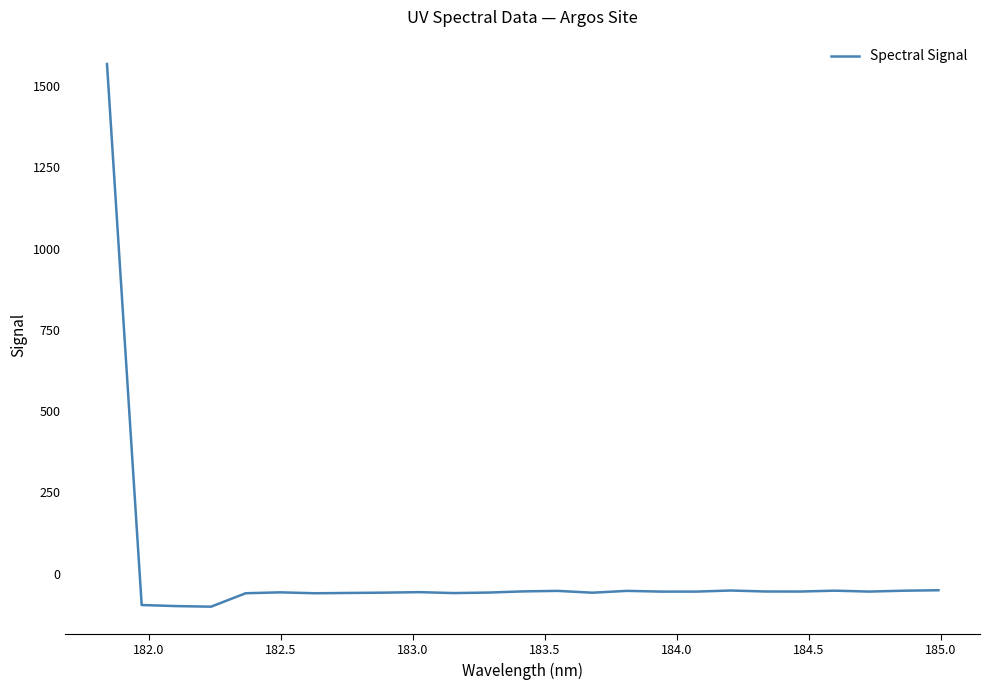

What is the greatest value displayed?

1567.8